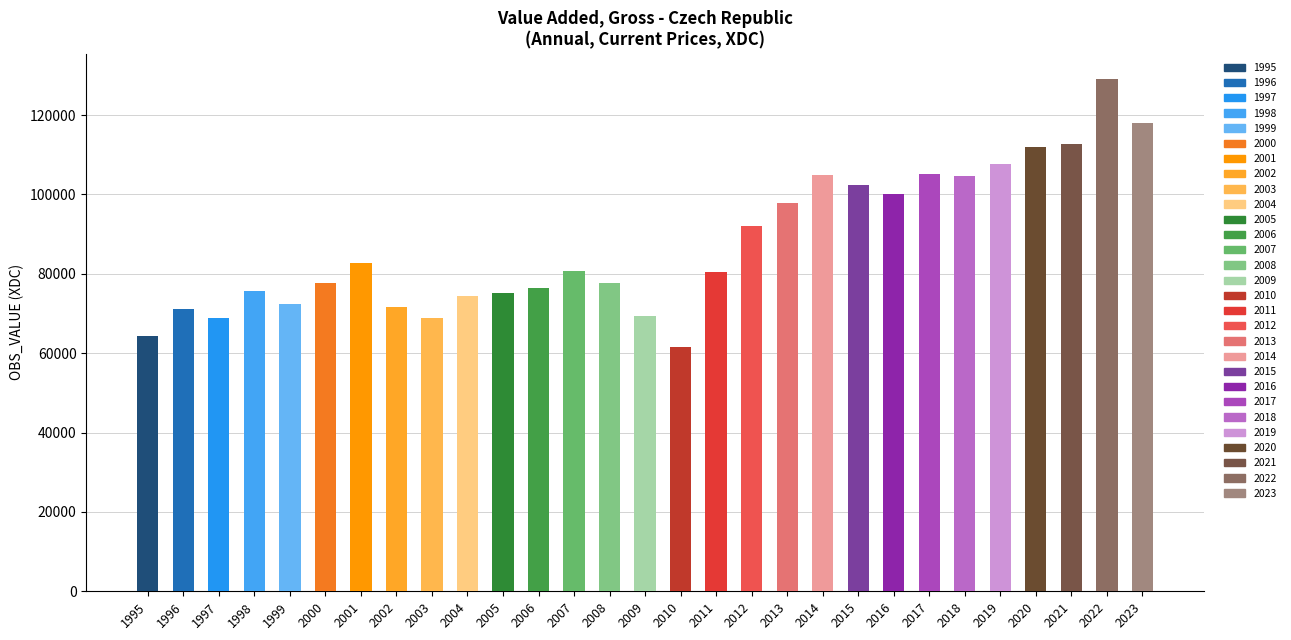

How many values are below 75632?

10